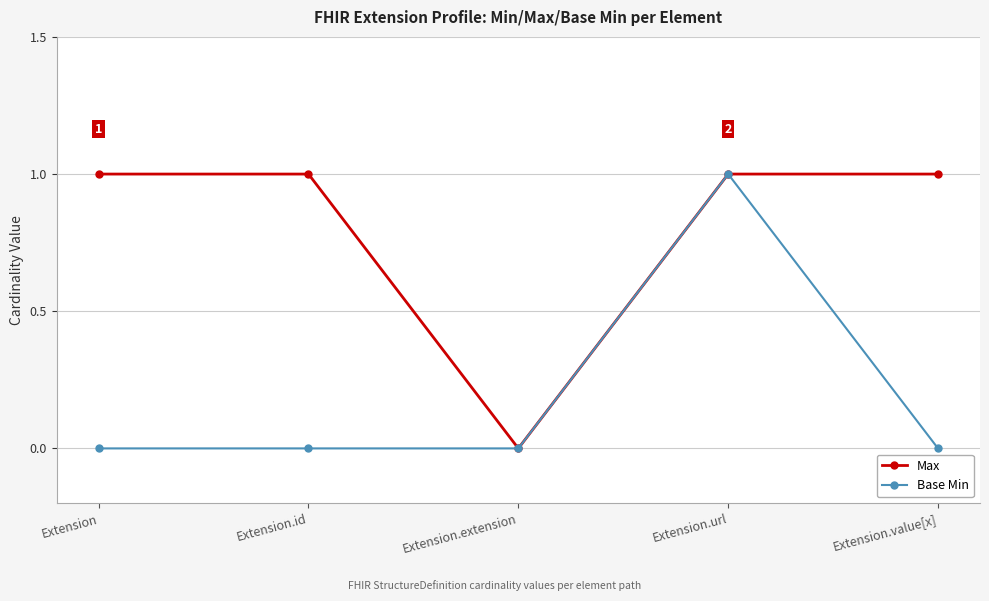

True or false: Base Min has more than 2 interior local peaks.

False